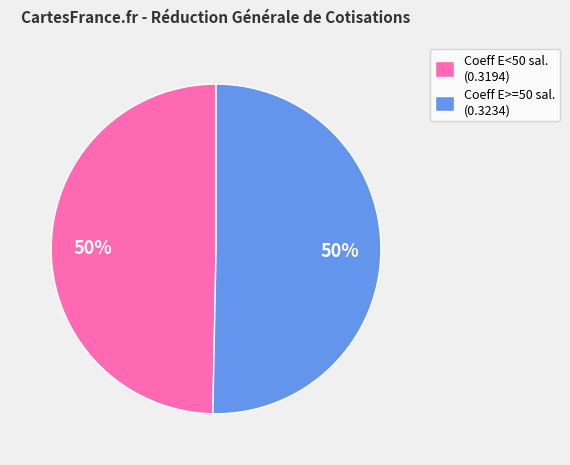

What is the ratio of the value at Coeff E>=50 sal. (0.3234) to the value at Coeff E<50 sal. (0.3194)?

1.0